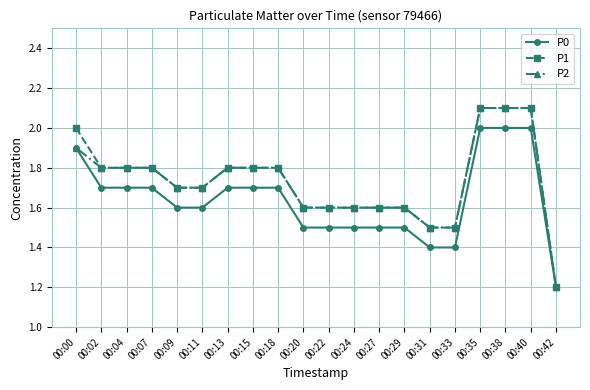

Is the value of P1 at 00:33 greater than the value of P2 at 00:02?

No